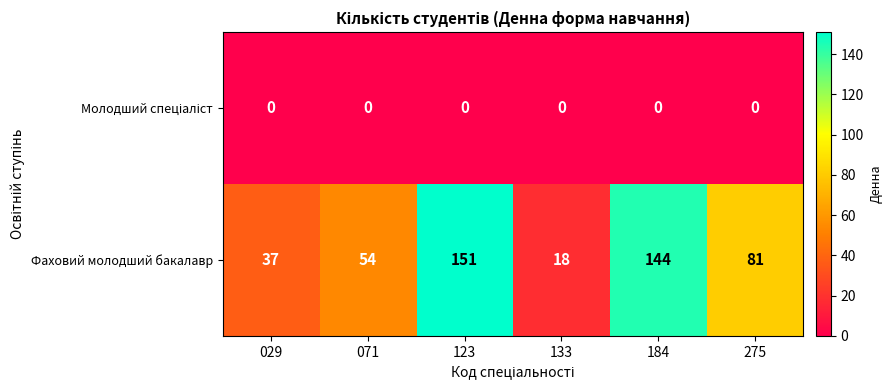

Count the number of data series in this chart.

2